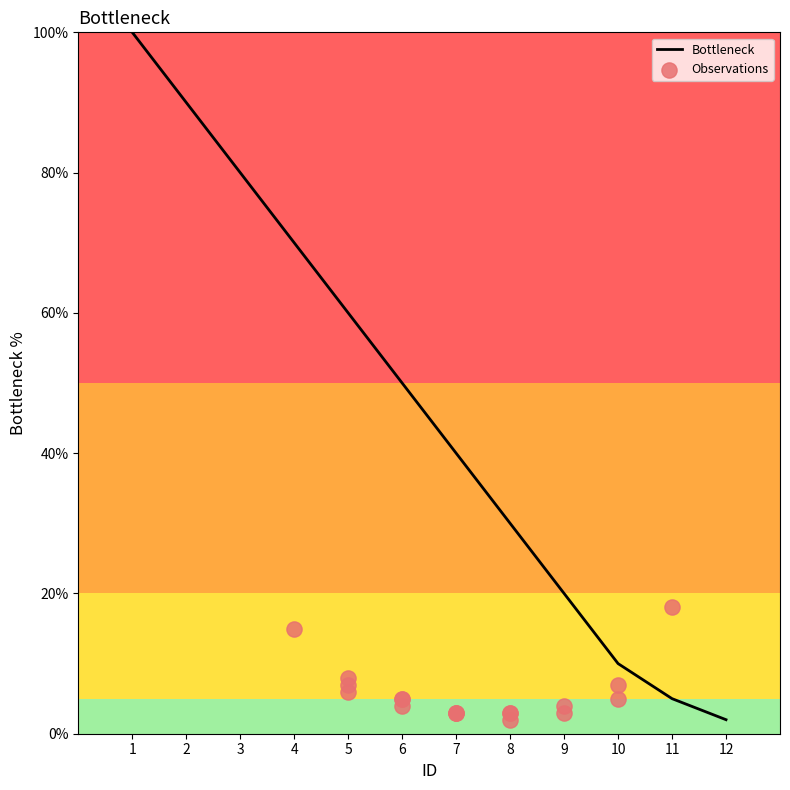

What is the change in value from 6 to 12?

-48